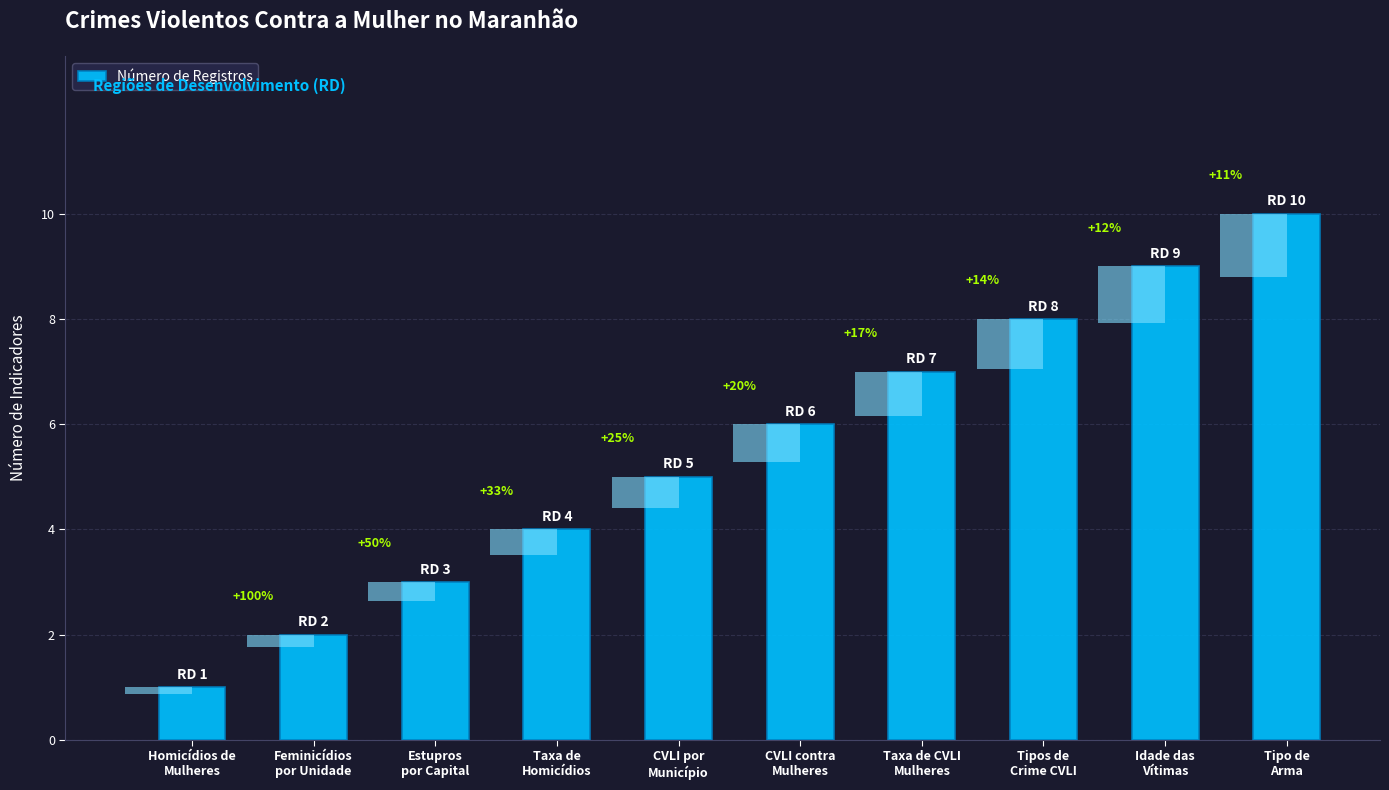

What is the sum of all values?

55